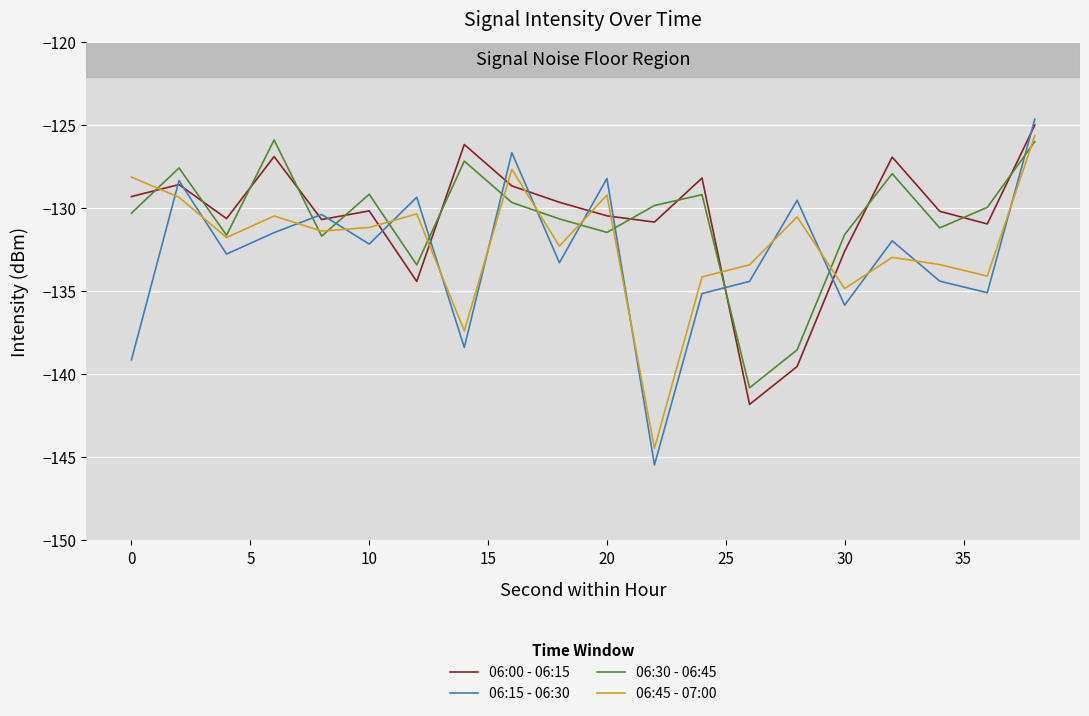

After their last crossing, which series has the higher values: 06:00 - 06:15 or 06:30 - 06:45?

06:00 - 06:15